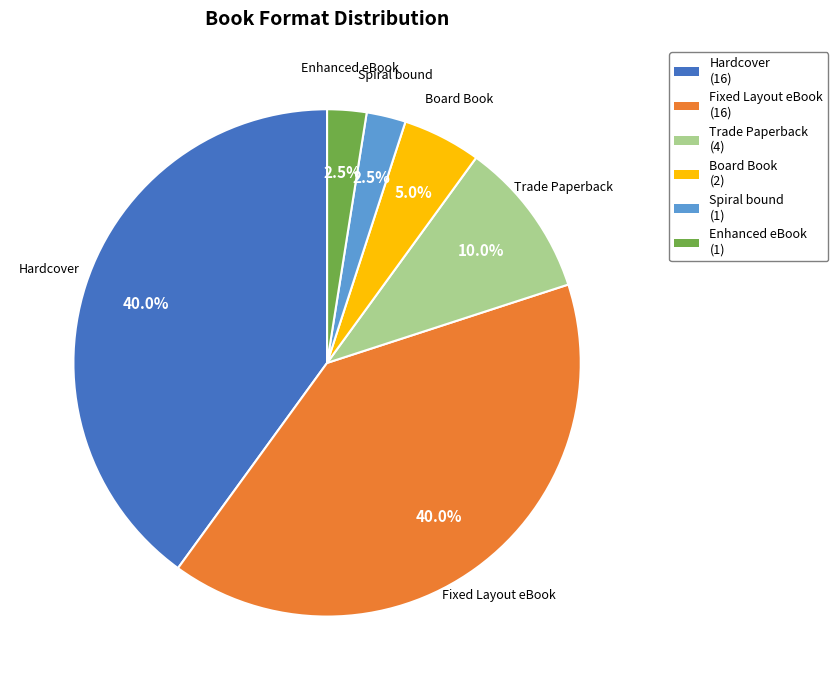

Combined, what portion of the pie is Spiral bound and Hardcover?

42.5%